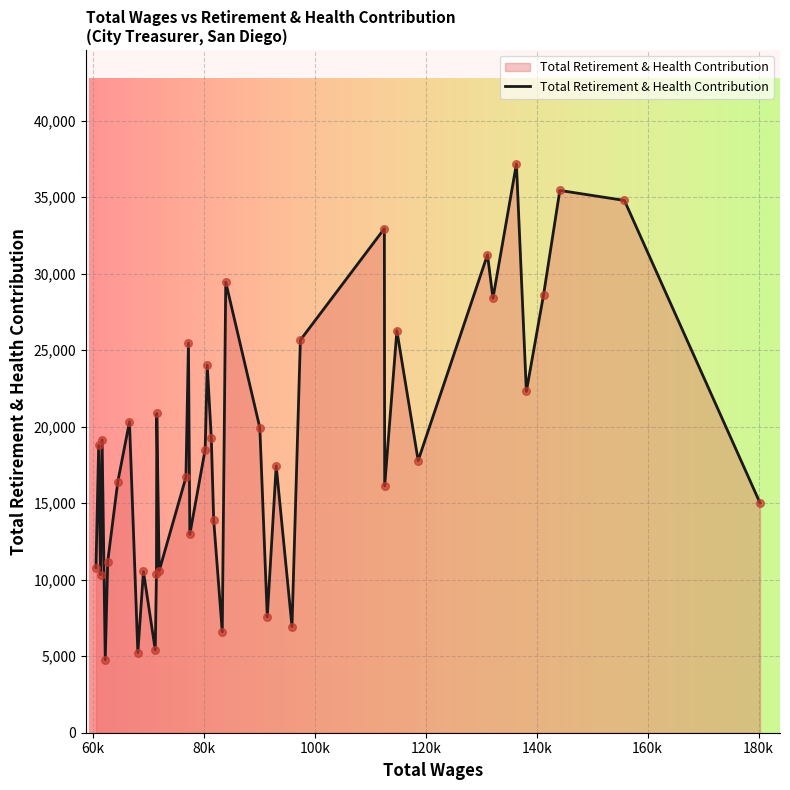

What is the smallest value displayed?

4763